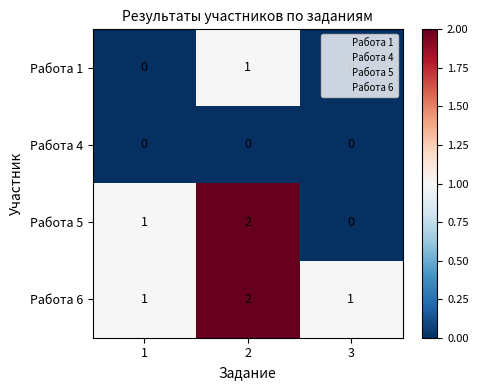

Which series has the largest total across all categories?

Работа 6